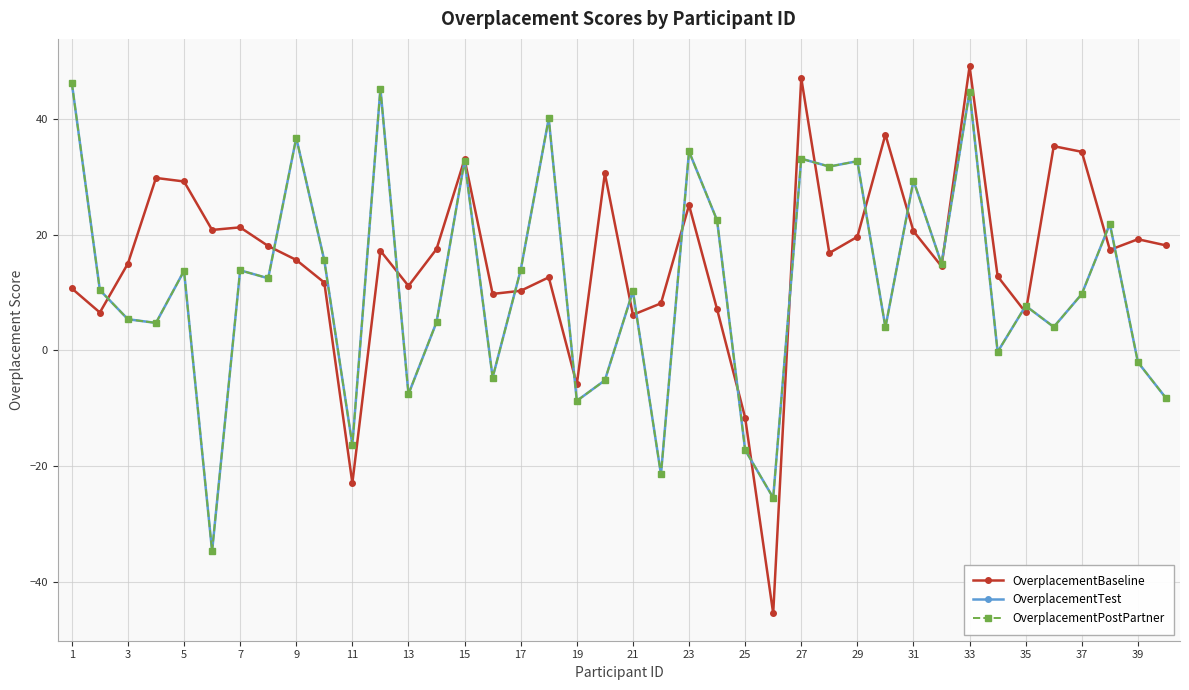

What is the difference between the maximum and minimum values in the OverplacementBaseline series?

94.6